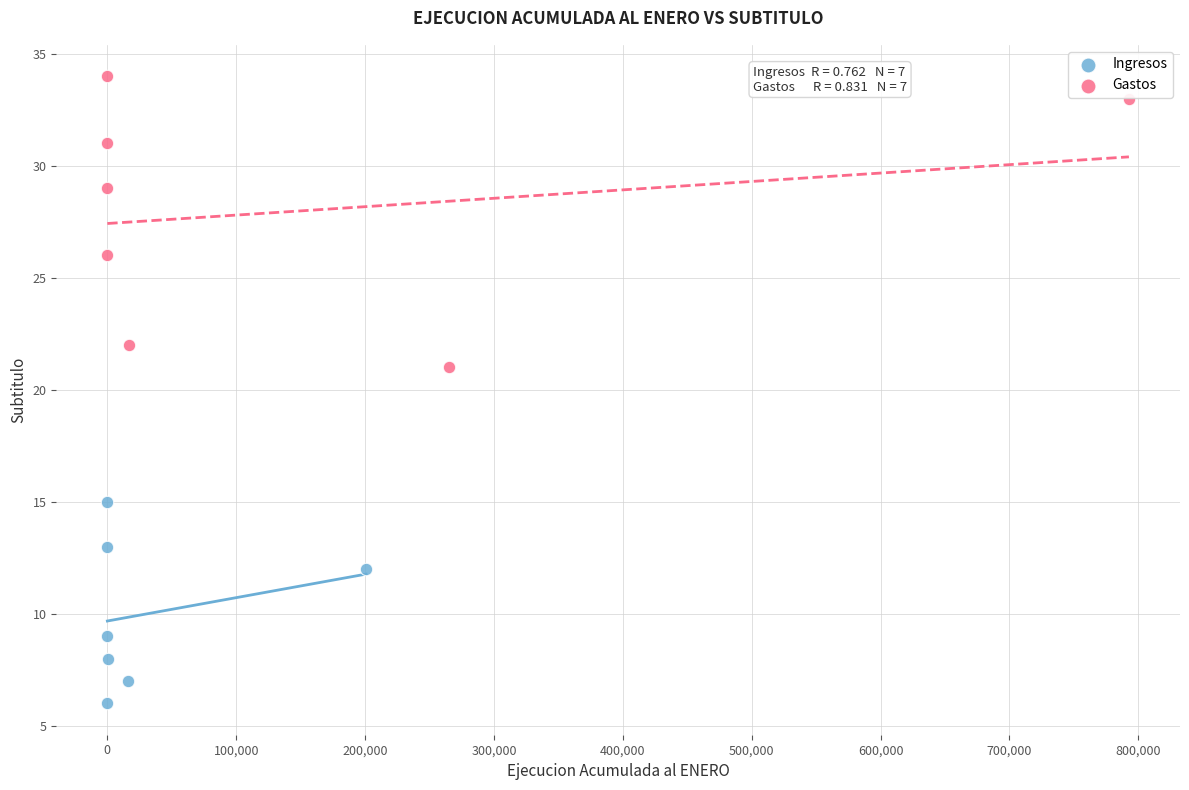

Which series reaches the minimum Y coordinate?

Ingresos